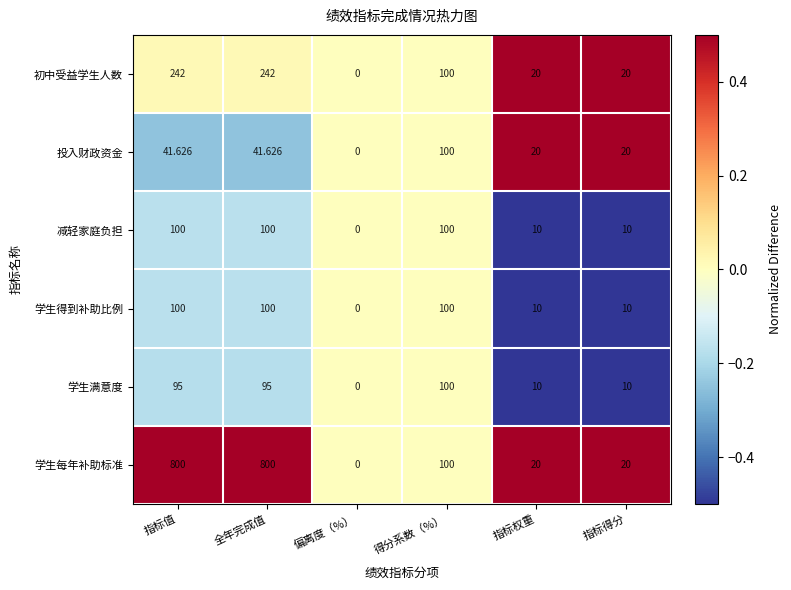

Which series has the widest spread of values?

学生每年补助标准